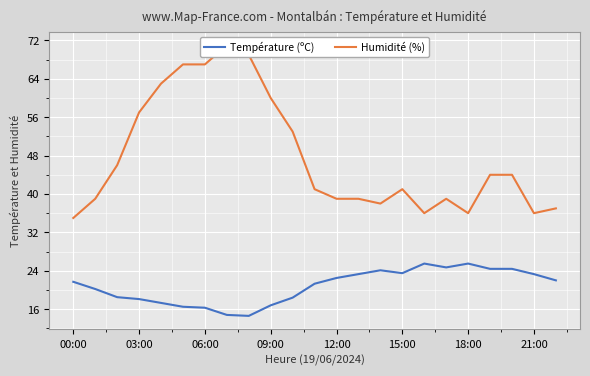

What is the label of the 17th point from the left?

16